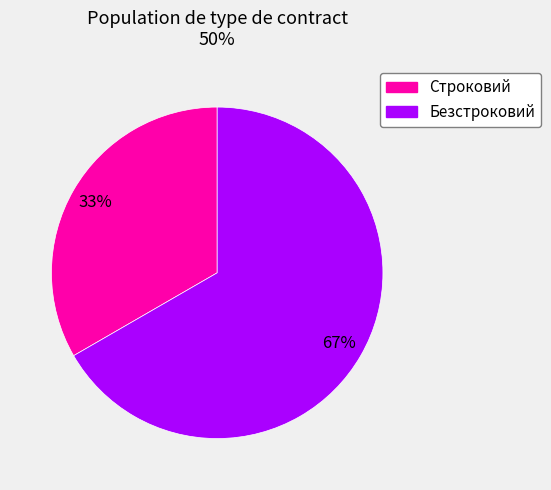

The Строковий slice represents 33% of the pie. True or false?

True